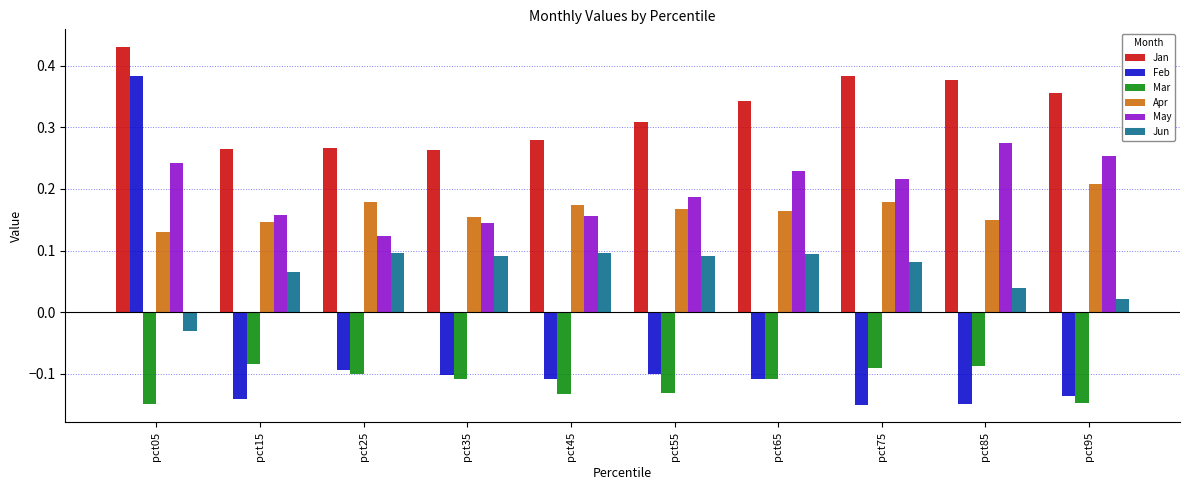

How many data points does each series have?

10